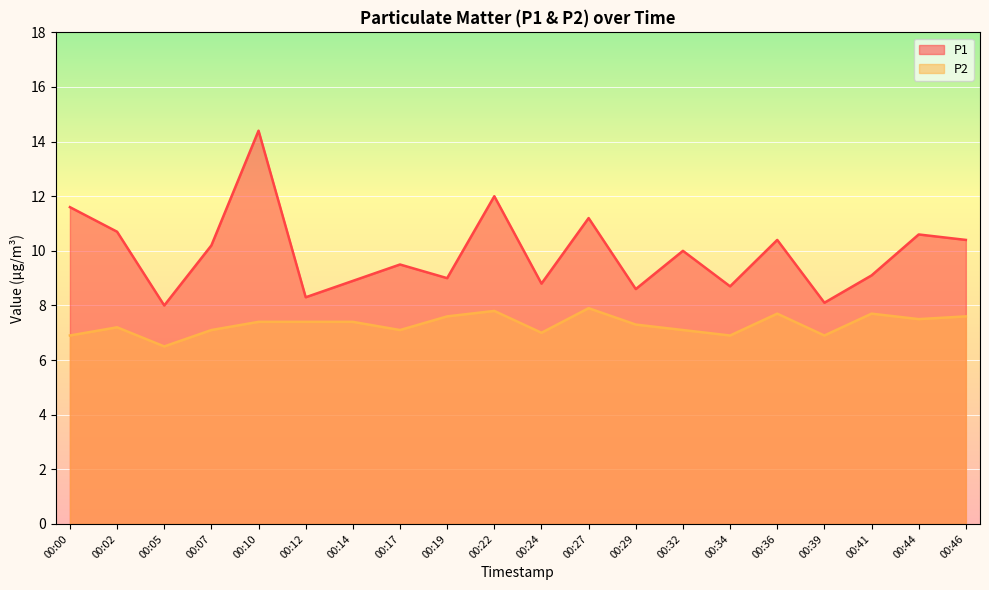

True or false: P1 and P2 intersect in this chart.

False